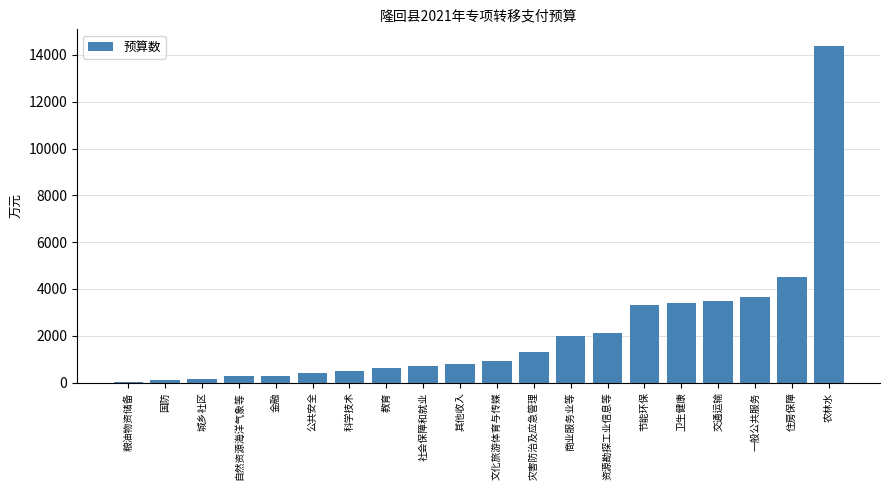

Which has a higher value, 卫生健康 or 自然资源海洋气象等?

卫生健康